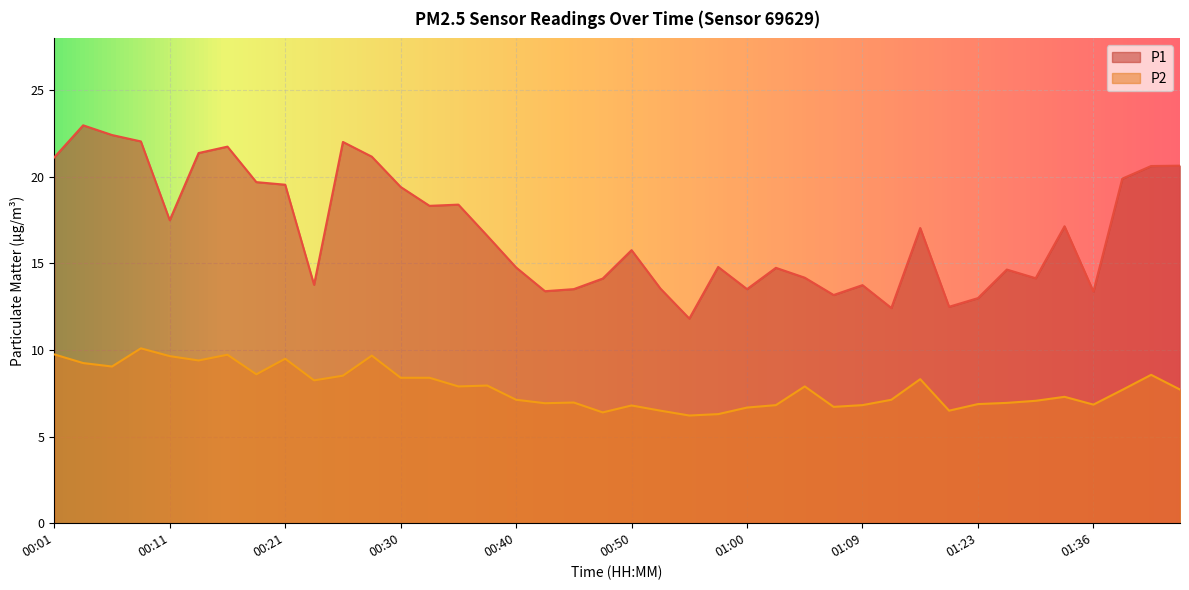

At how many categories does at least one series exceed 18?

16